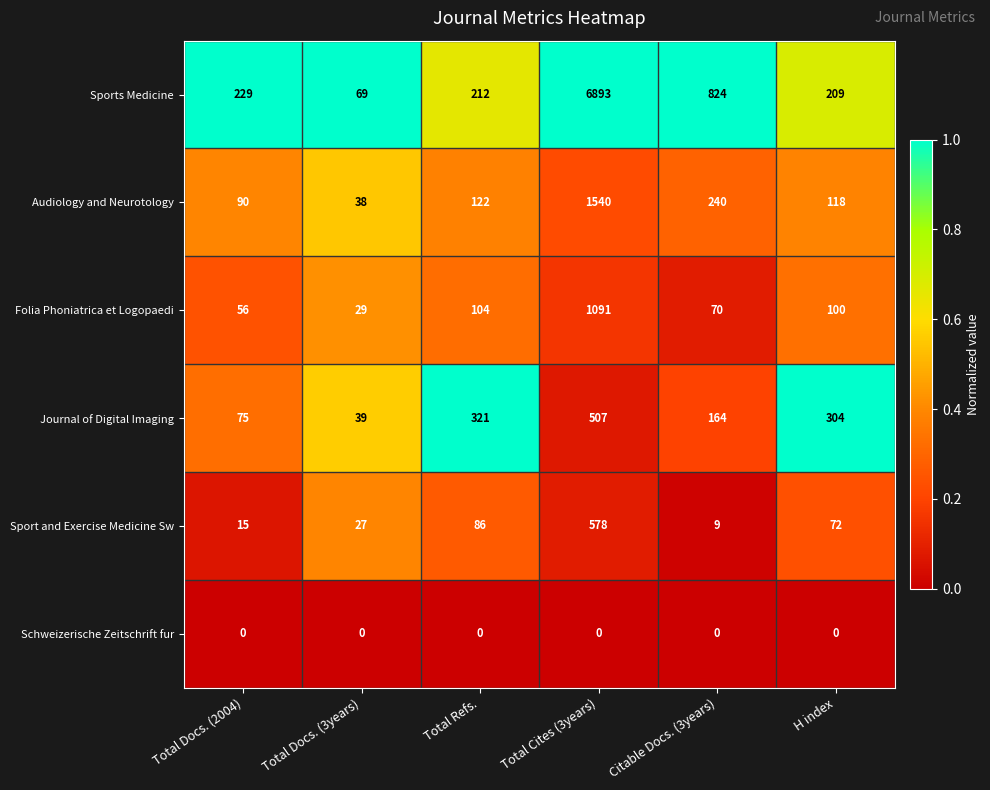

What is the average value of the Audiology and Neurotology series?

358